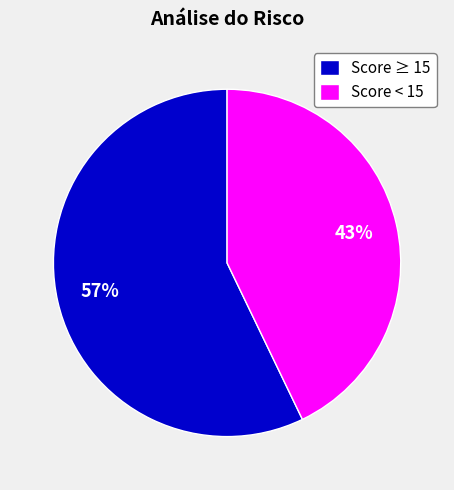

True or false: Score ≥ 15 accounts for 57% of the total.

True